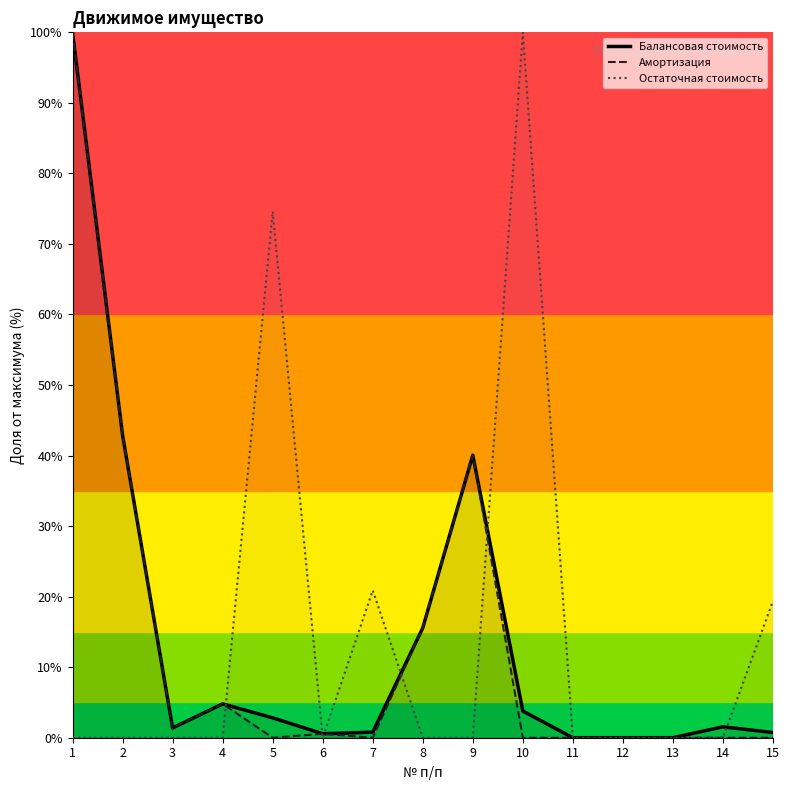

What is the difference between the highest and lowest values at 14?

1.5